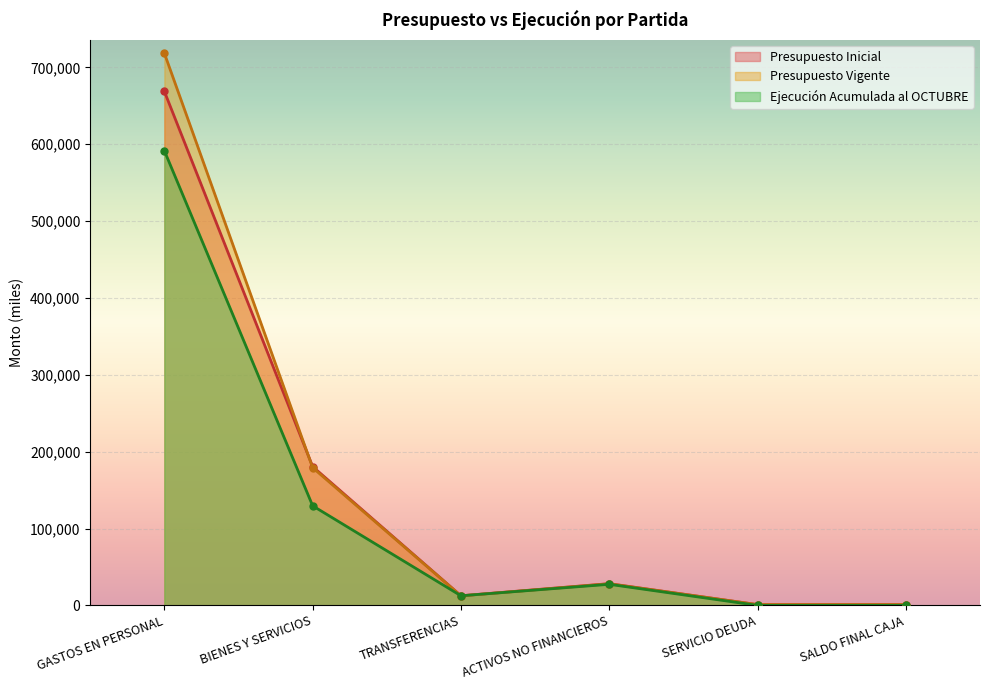

The Presupuesto Inicial series shows 668696 at GASTOS EN PERSONAL. True or false?

True